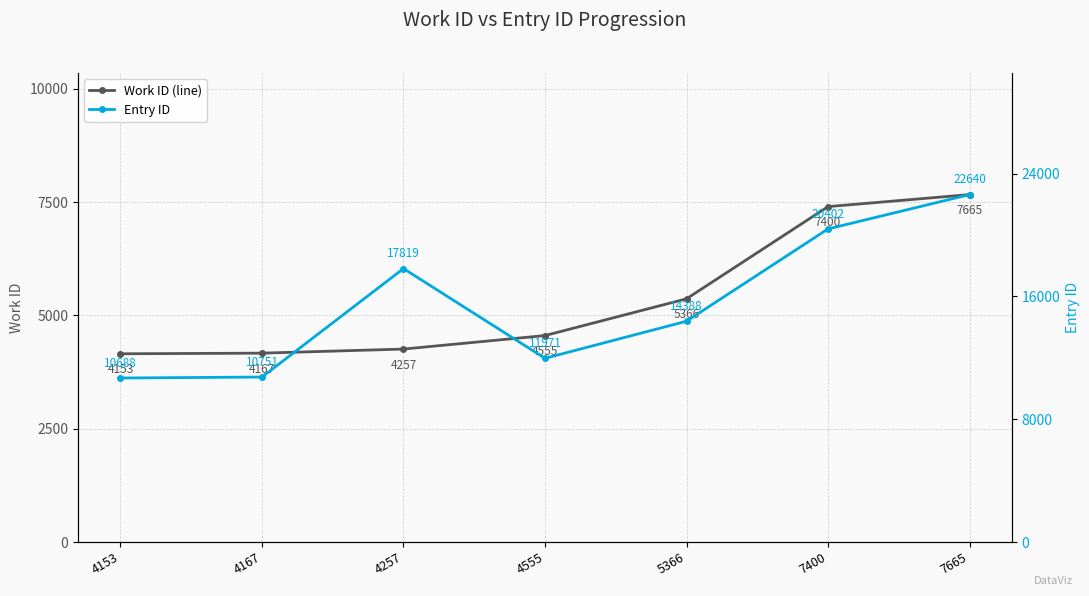

True or false: Entry ID has more than 1 points higher than both neighbors.

False